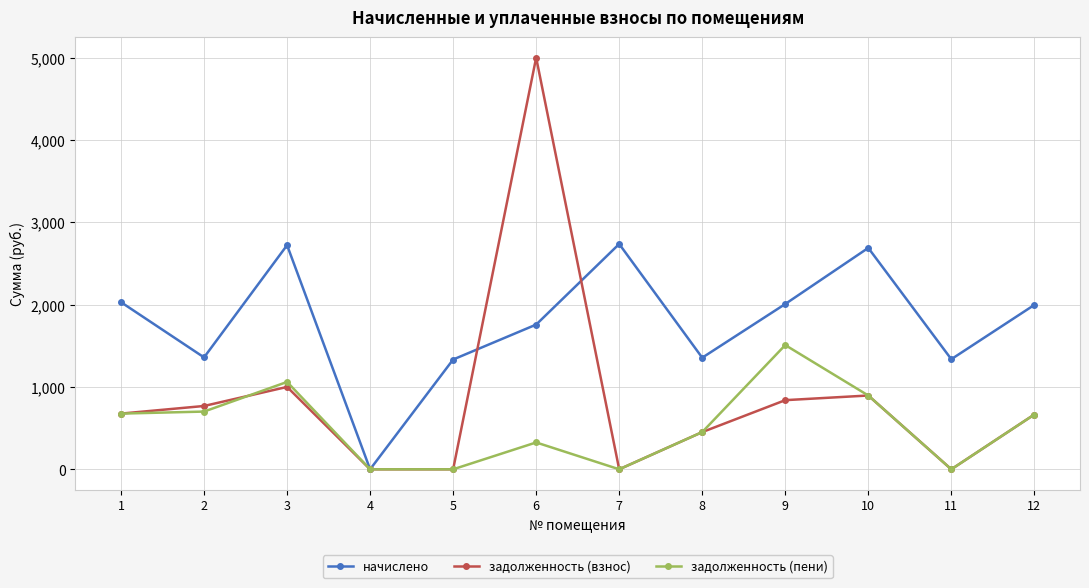

True or false: задолженность (взнос) has a value of -2346.6 at 7.

False